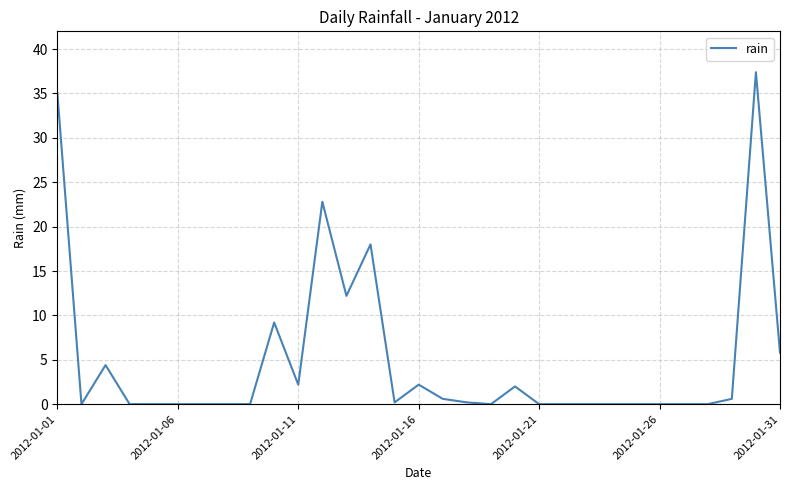

What is the difference between the maximum and minimum values?

37.4